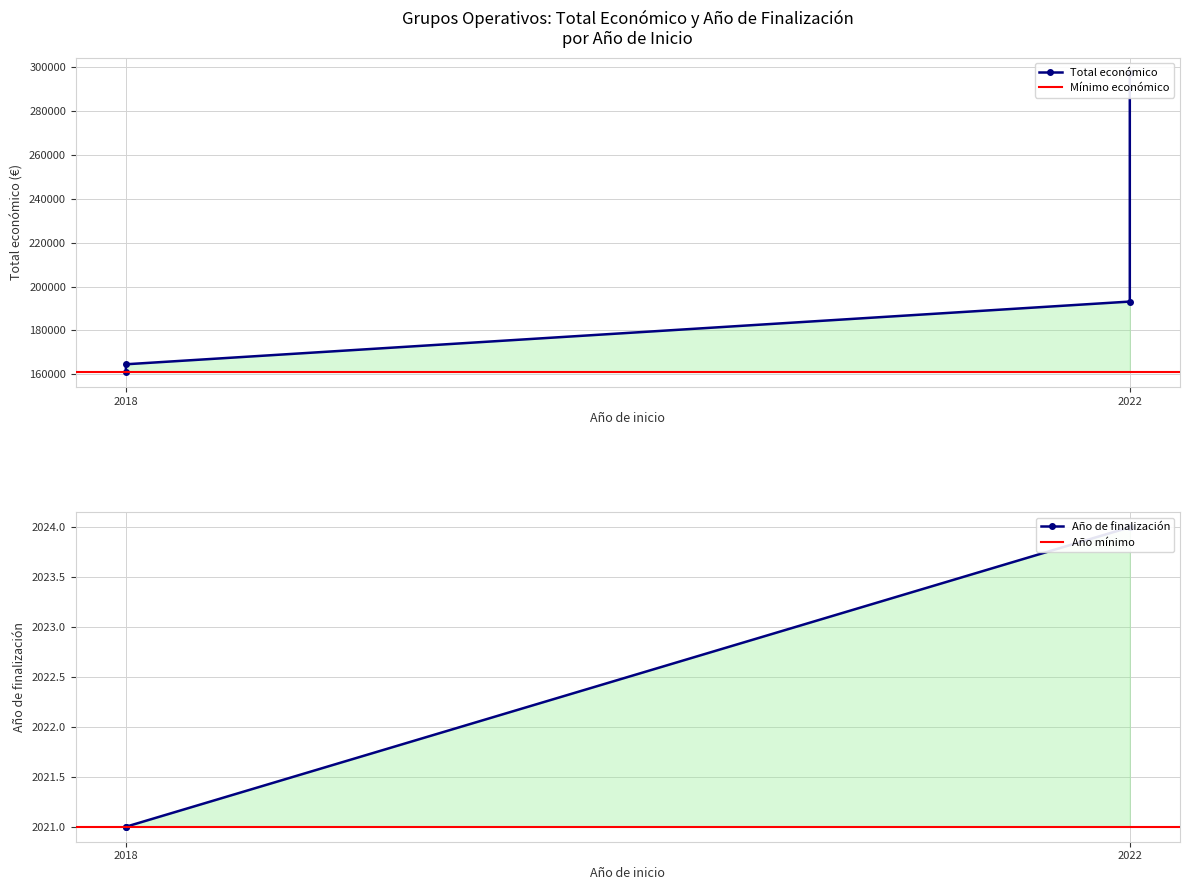

What is the total value across all series at 2018?

166621